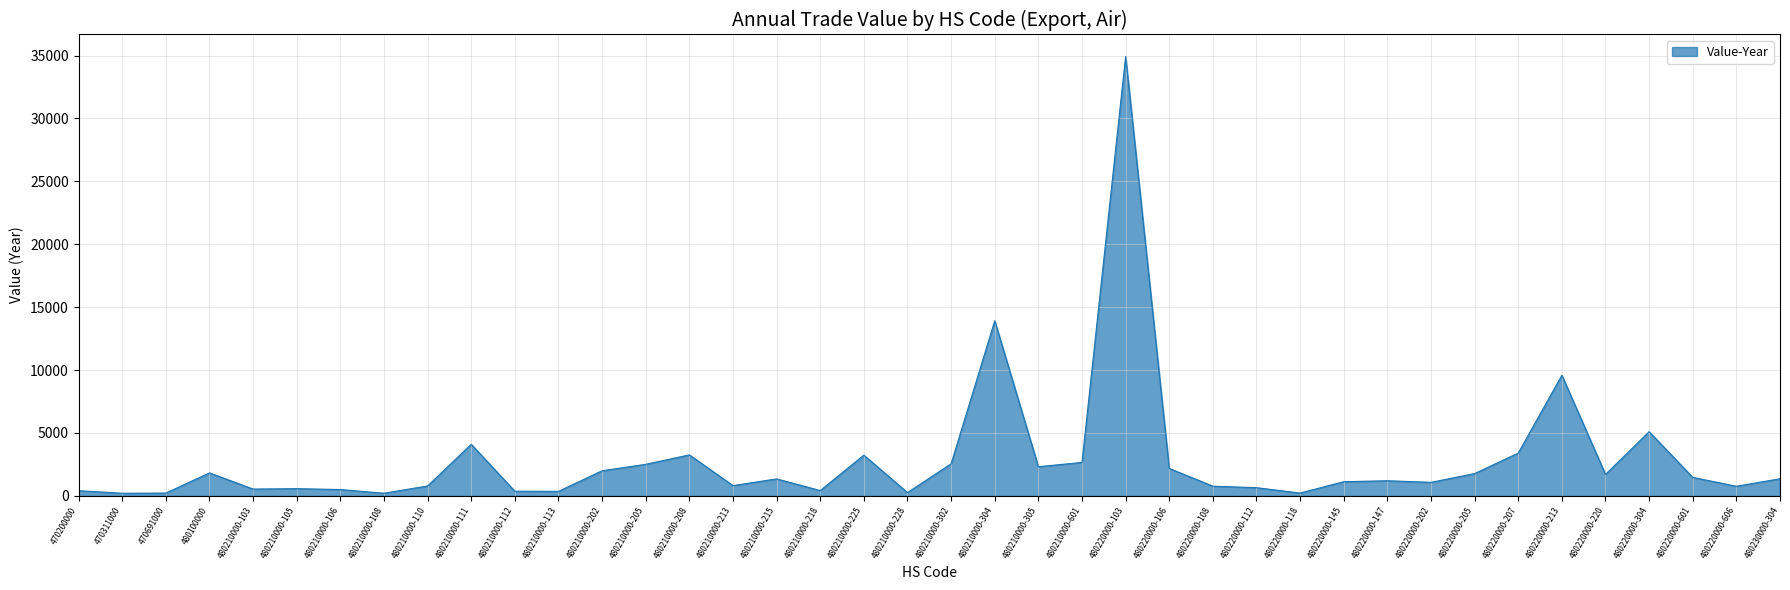

Approximately how many times larger is the value at 480230000-304 compared to 480100000?

0.7